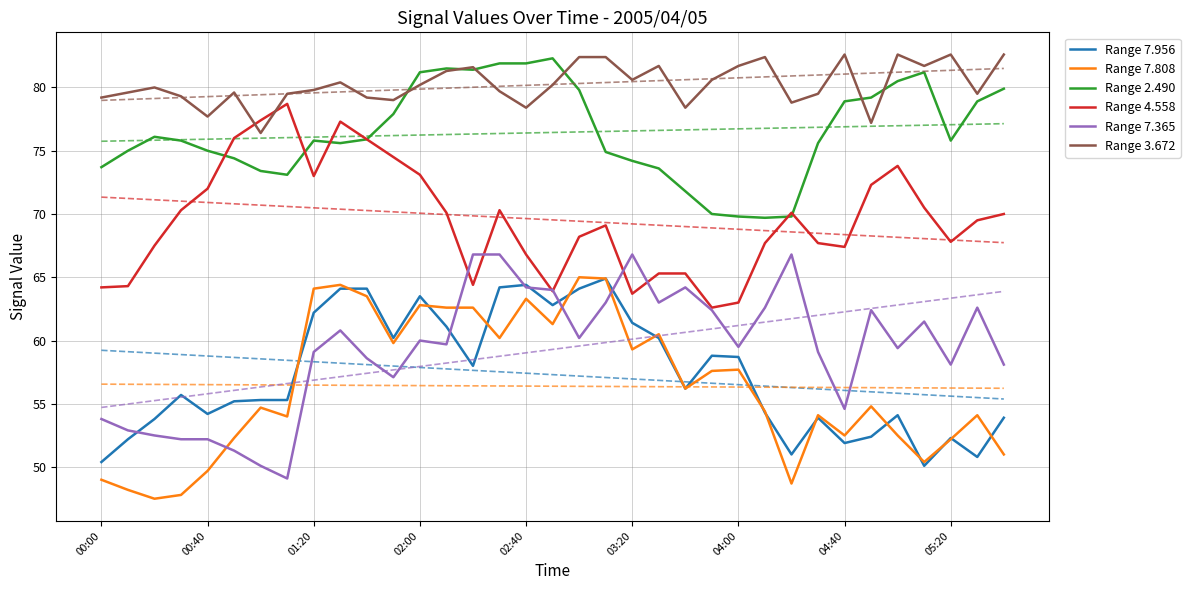

True or false: Range 2.490 and Range 7.808 intersect in this chart.

False